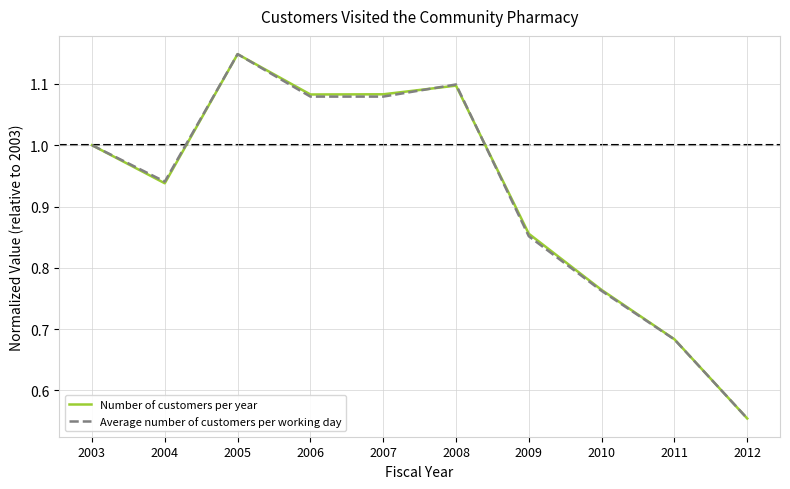

The Average number of customers per working day series shows 1.6 at 2004. True or false?

False